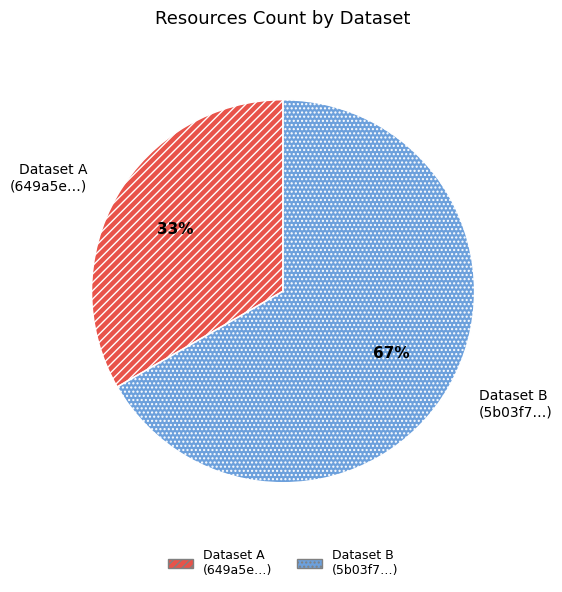

What percentage is the Dataset B (5b03f7…) slice, to the nearest percent?

67%